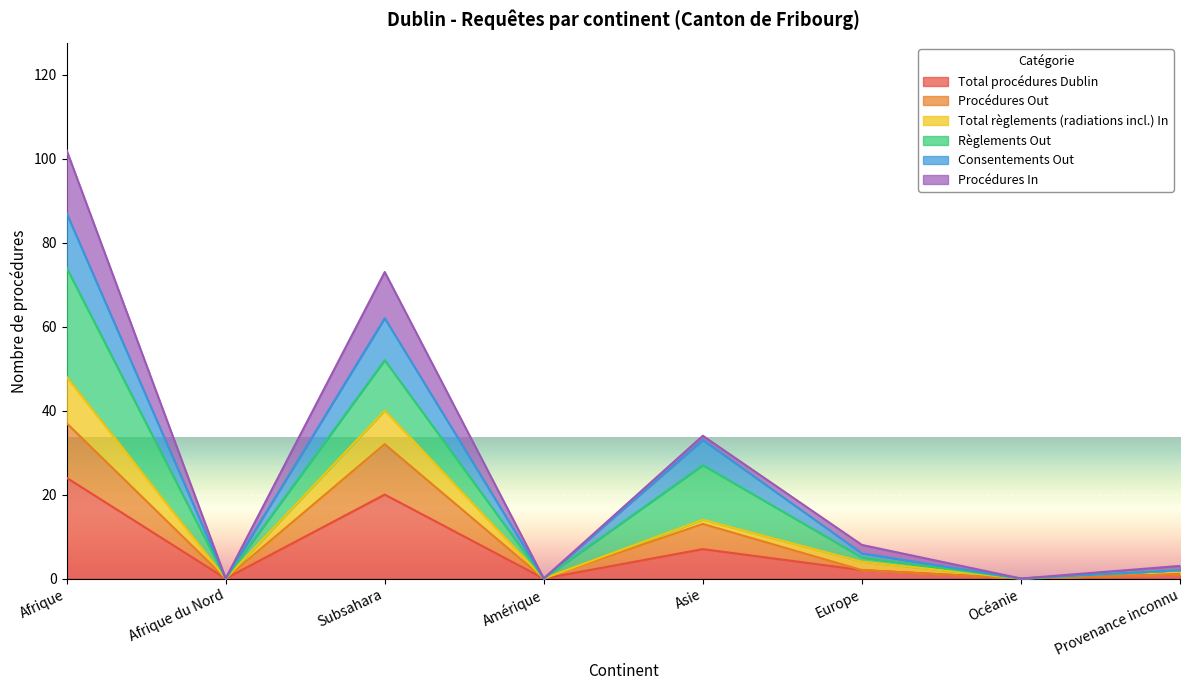

What value does the Total procédures Dublin series have at Subsahara?

20